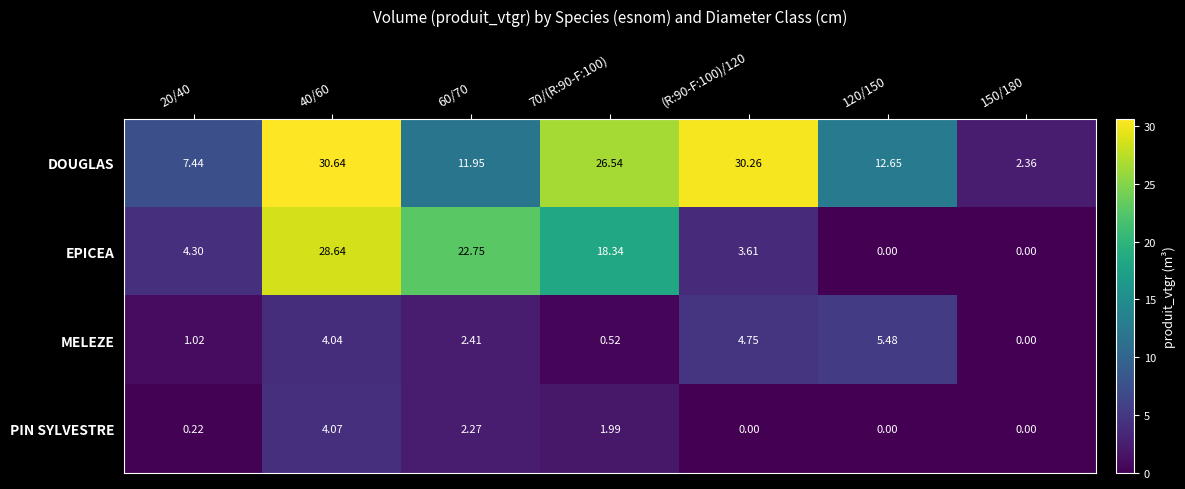

Rank the series by their maximum value, from highest to lowest.

DOUGLAS, EPICEA, MELEZE, PIN SYLVESTRE